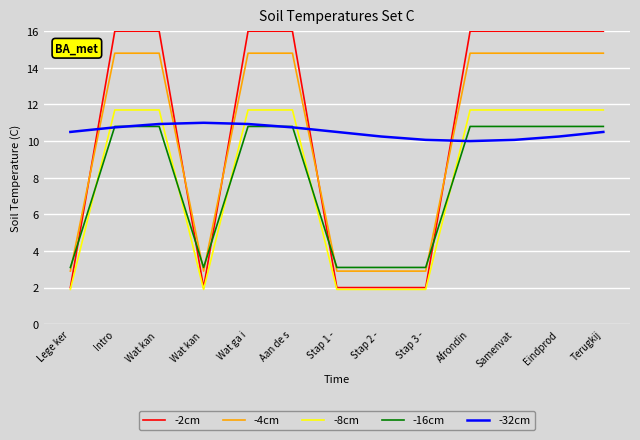

What is the greatest value displayed?

16.0